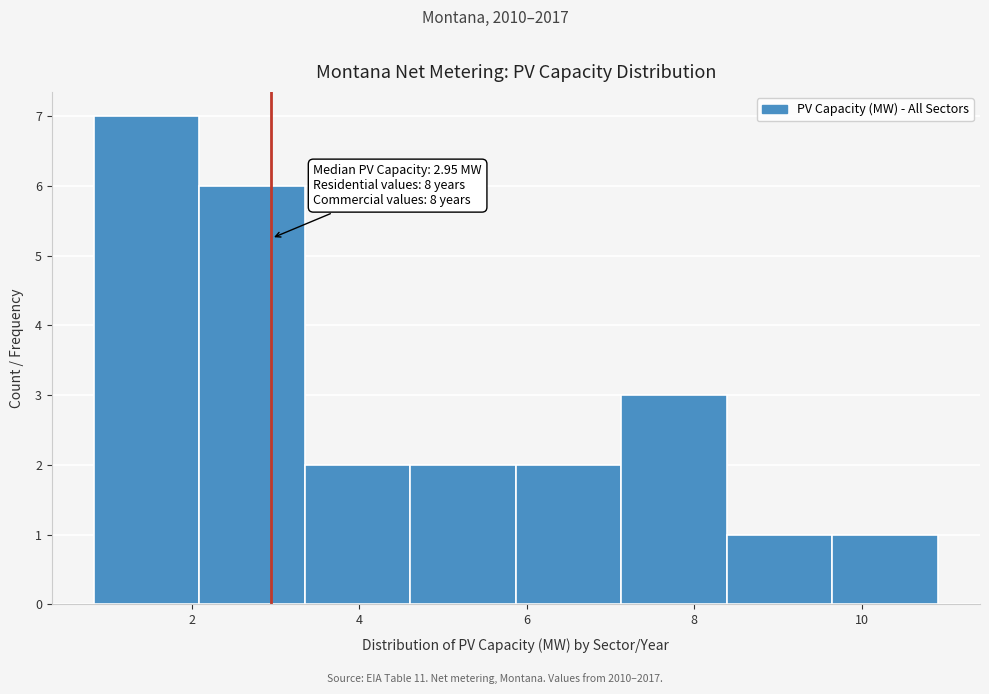

Over which range of the x-axis is the bar tallest?

0.8 to 2.0